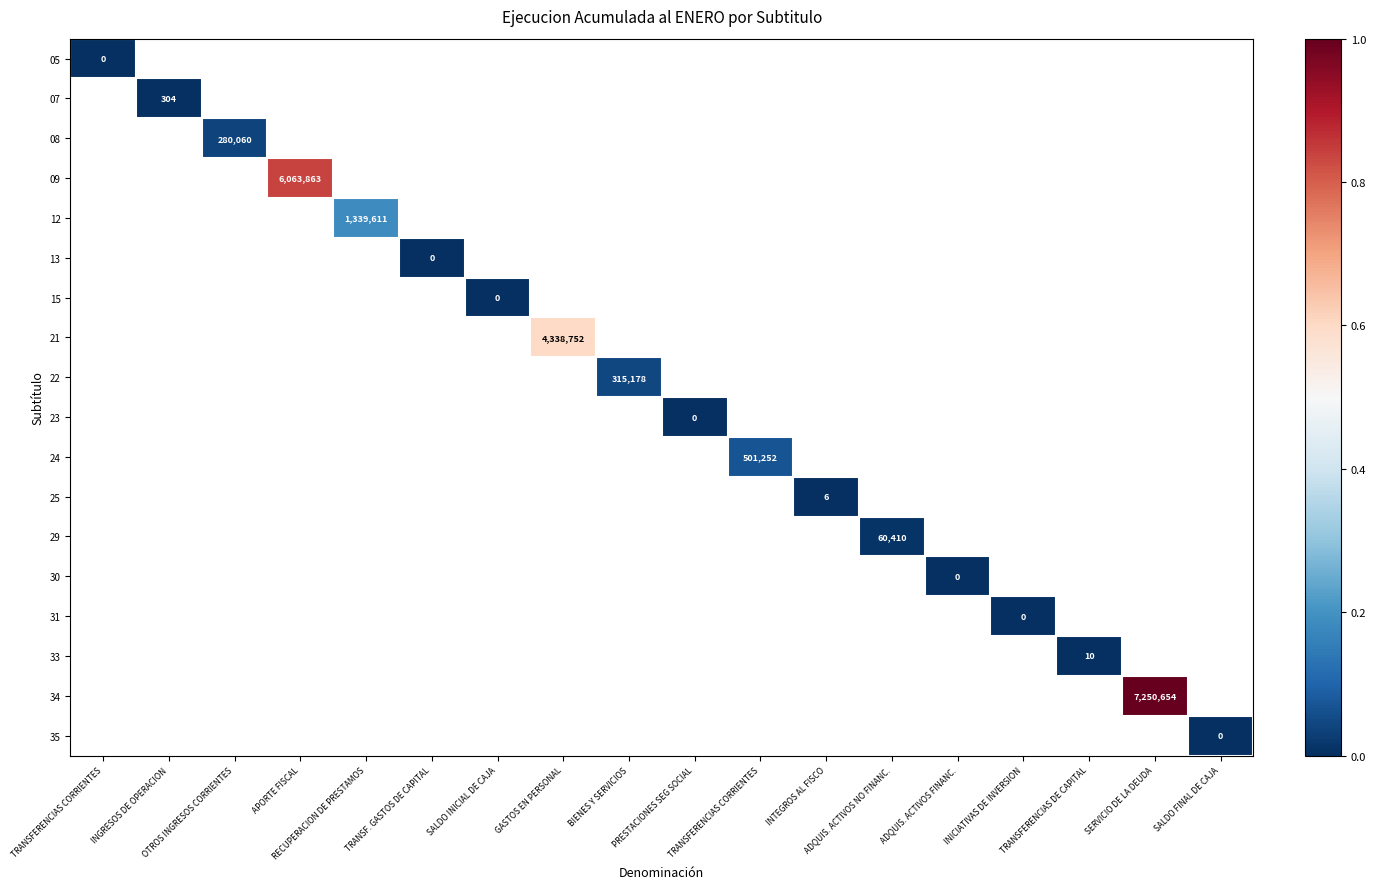

At which label does 13 reach its peak?

TRANSFERENCIAS CORRIENTES